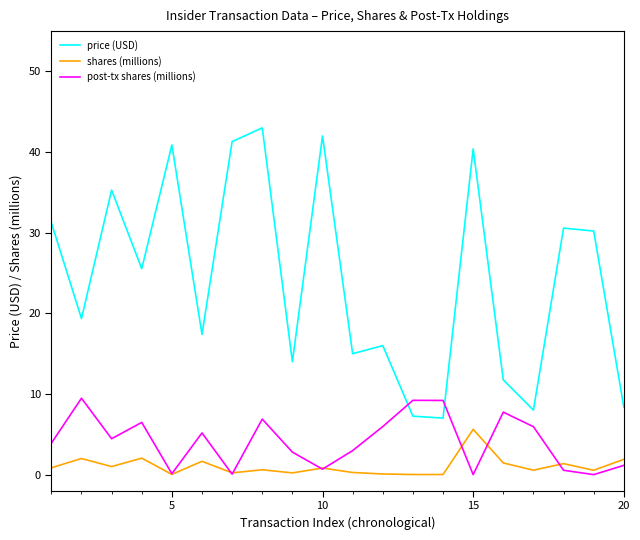

Which series has the largest total across all categories?

price (USD)